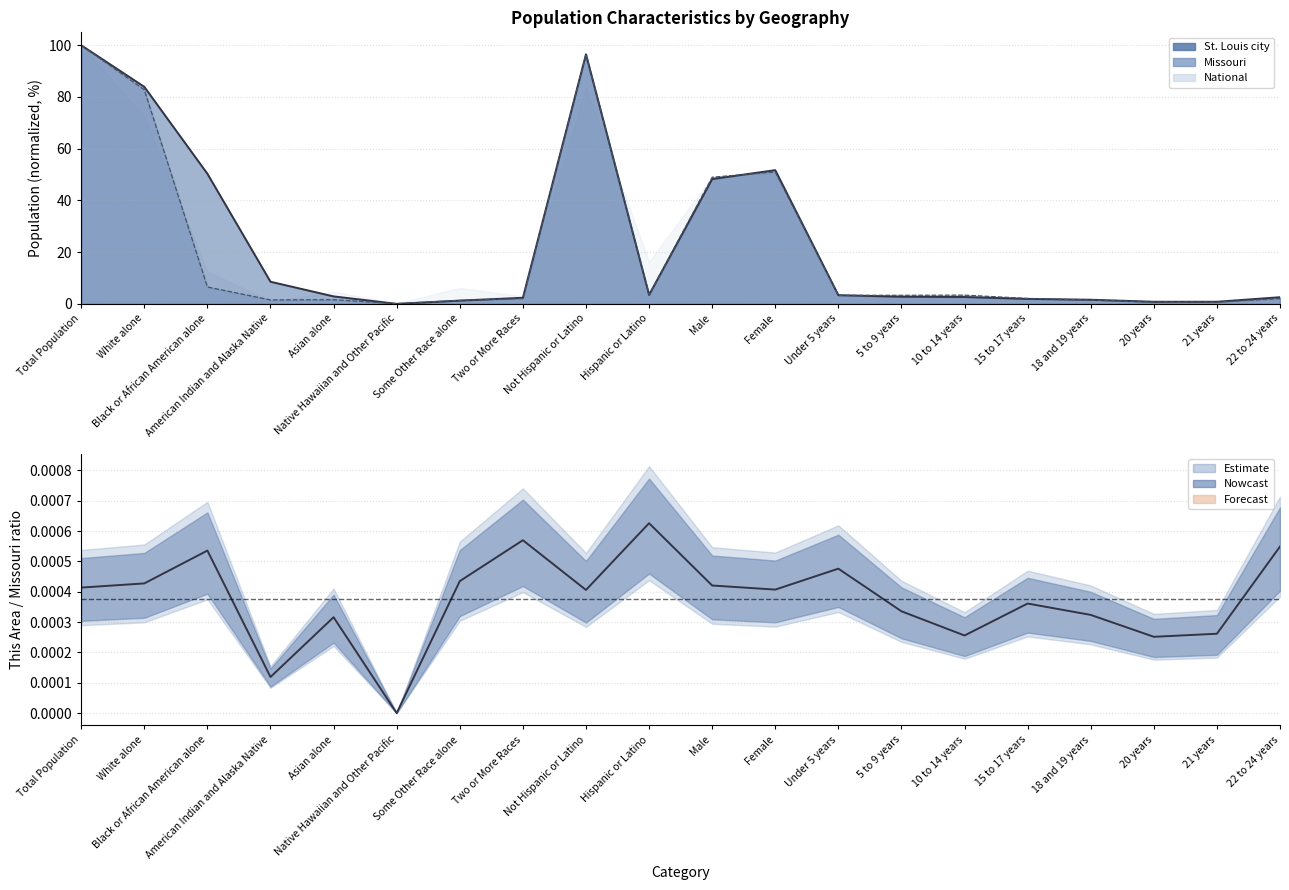

True or false: St. Louis city and This Area intersect in this chart.

True